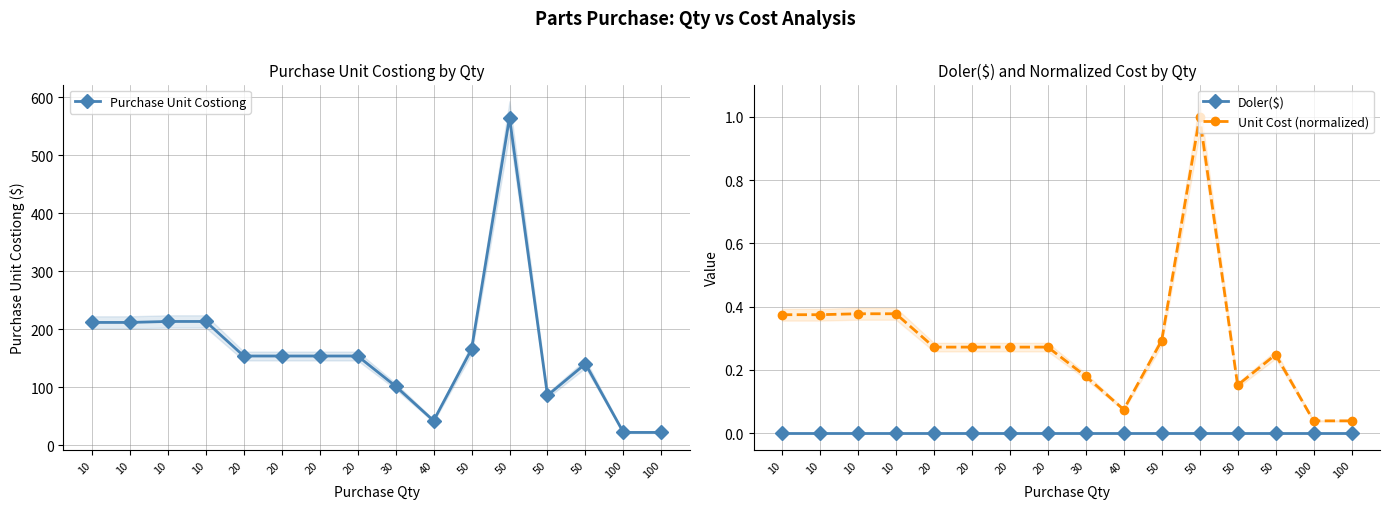

How many interior local valleys does the Unit Cost (normalized) series have?

2